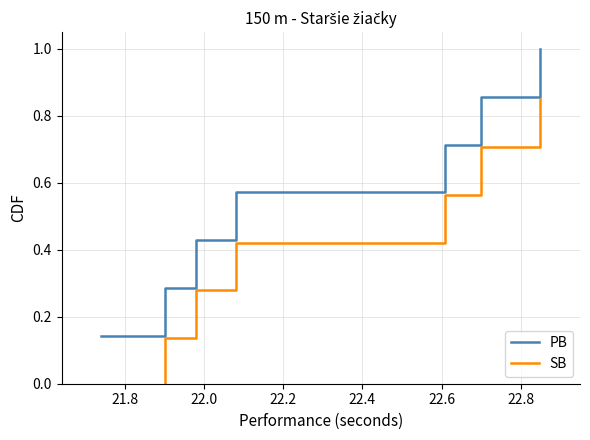

List the series in order of their peak value, highest first.

PB, SB